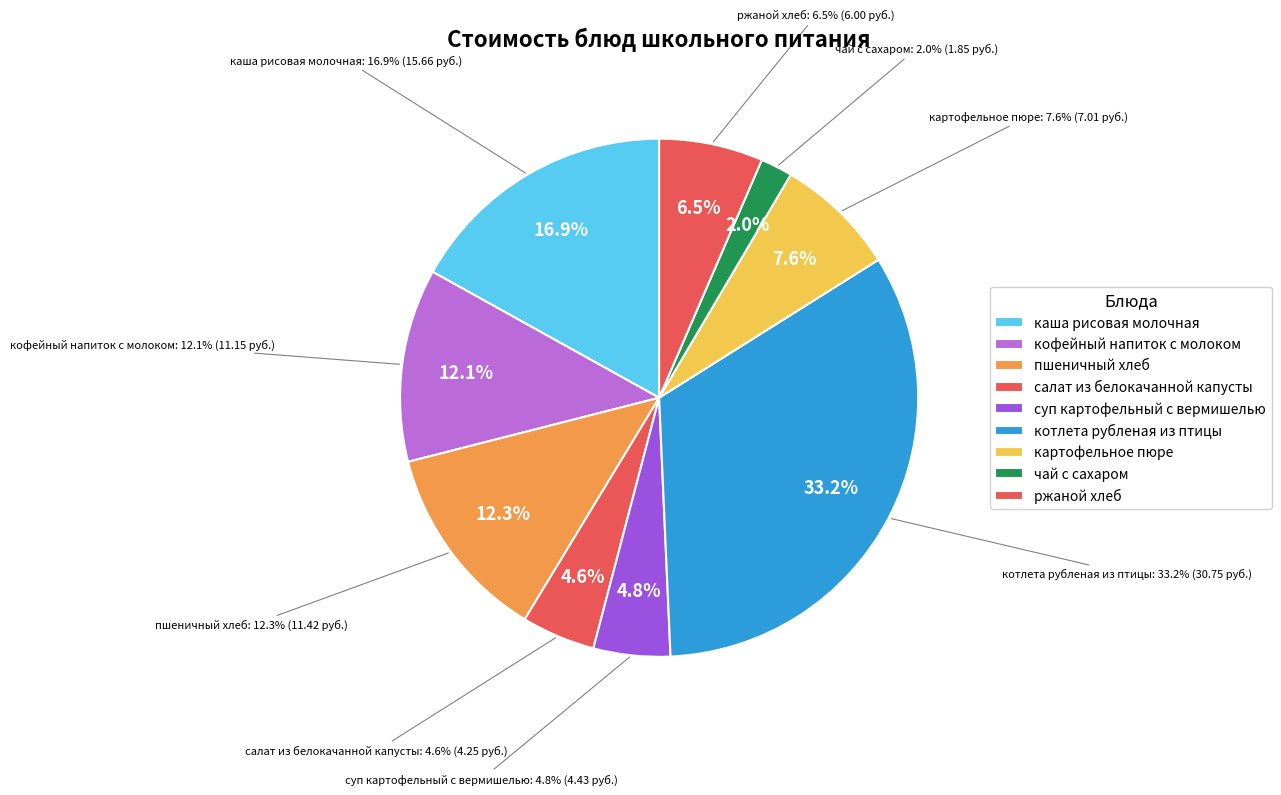

To the nearest percent, what percentage of the pie is каша рисовая молочная?

17%